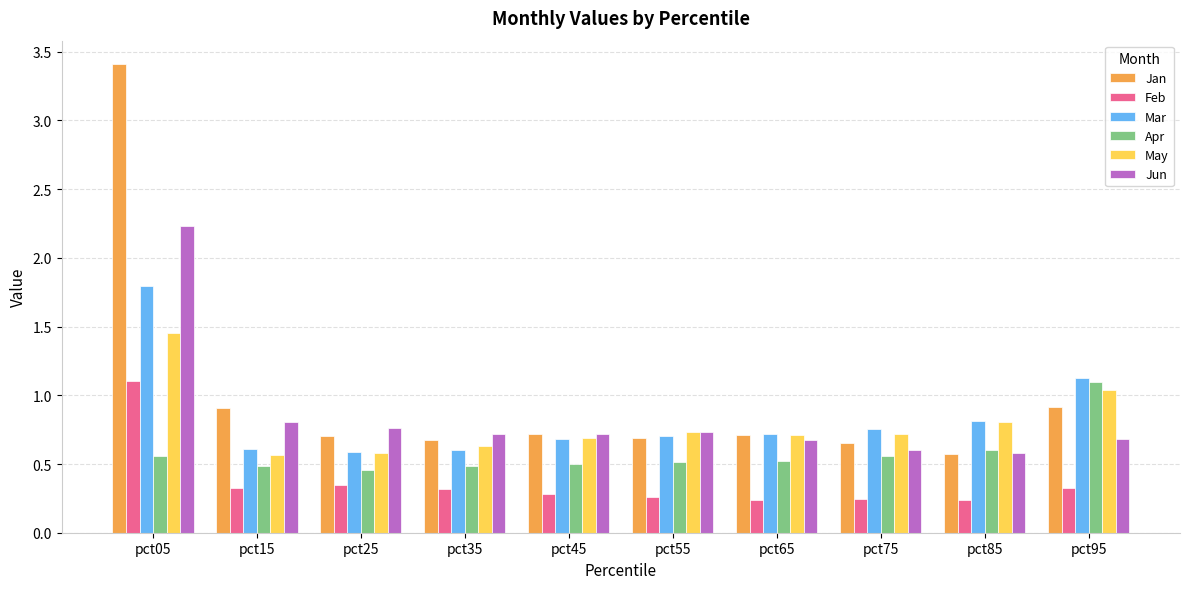

What is the difference between the maximum and second lowest values in the Feb series?

0.9